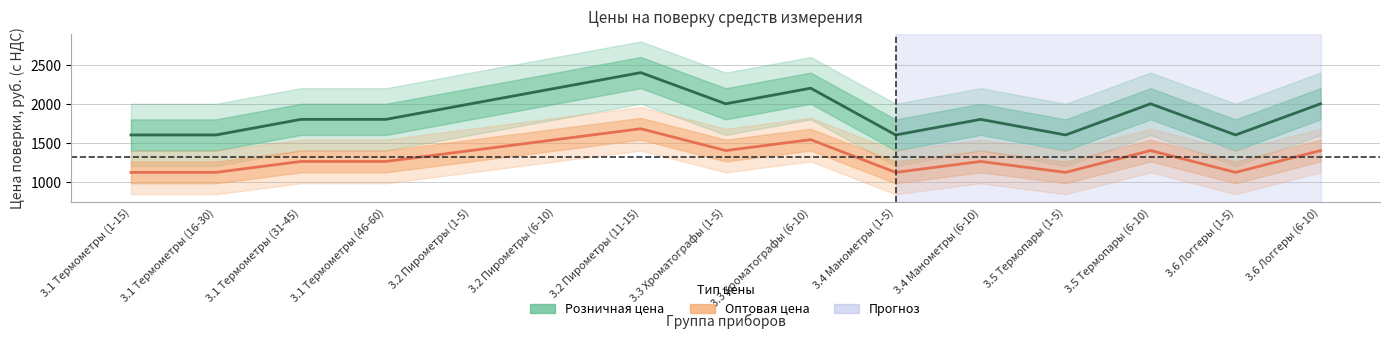

True or false: Оптовая цена and Розничная цена intersect in this chart.

False